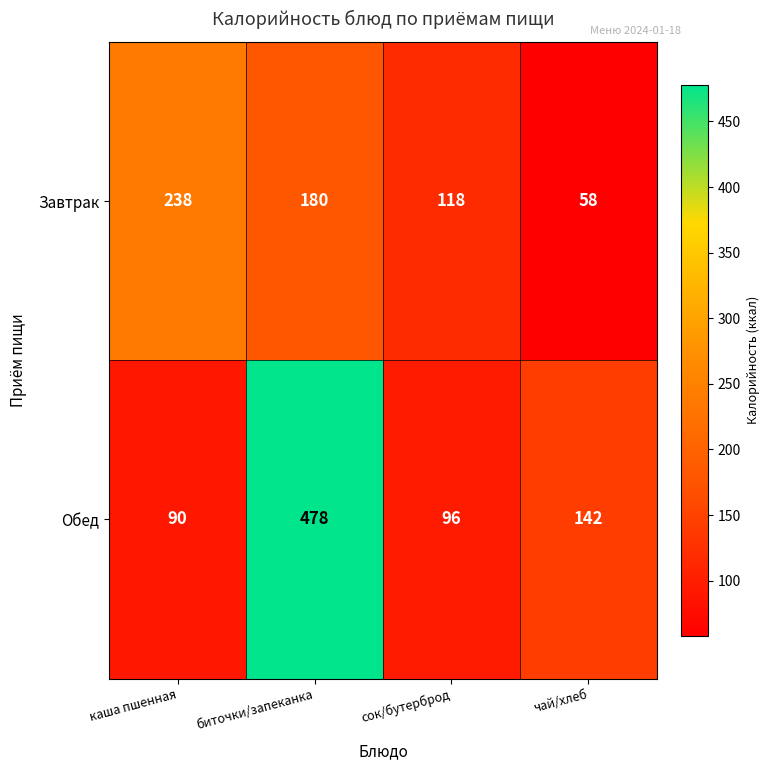

What is the approximate value of Завтрак at каша пшенная, to the nearest 50?

250